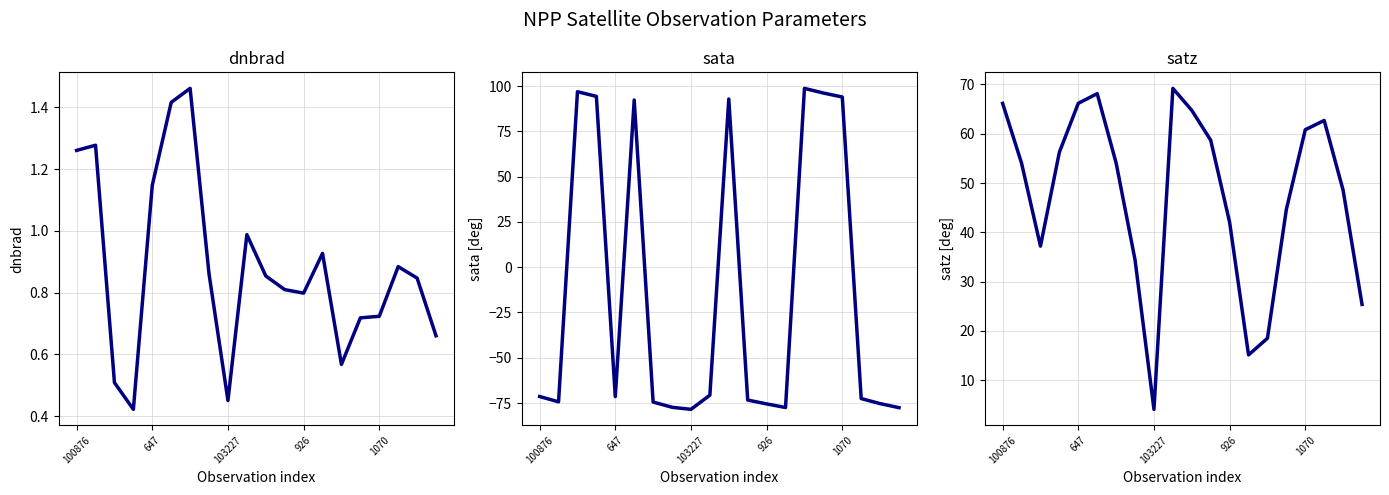

What are all the series names shown in the legend?

dnbrad, sata, satz